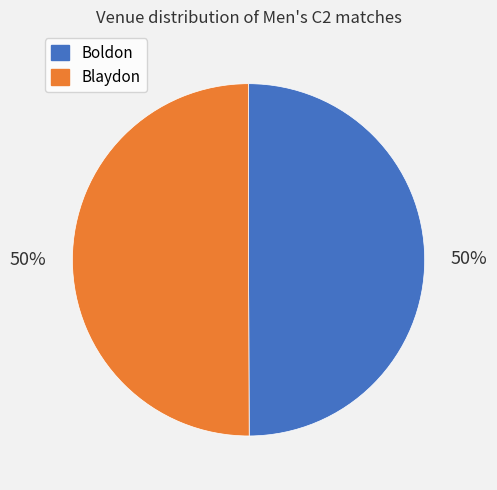

True or false: Boldon accounts for 50% of the total.

True